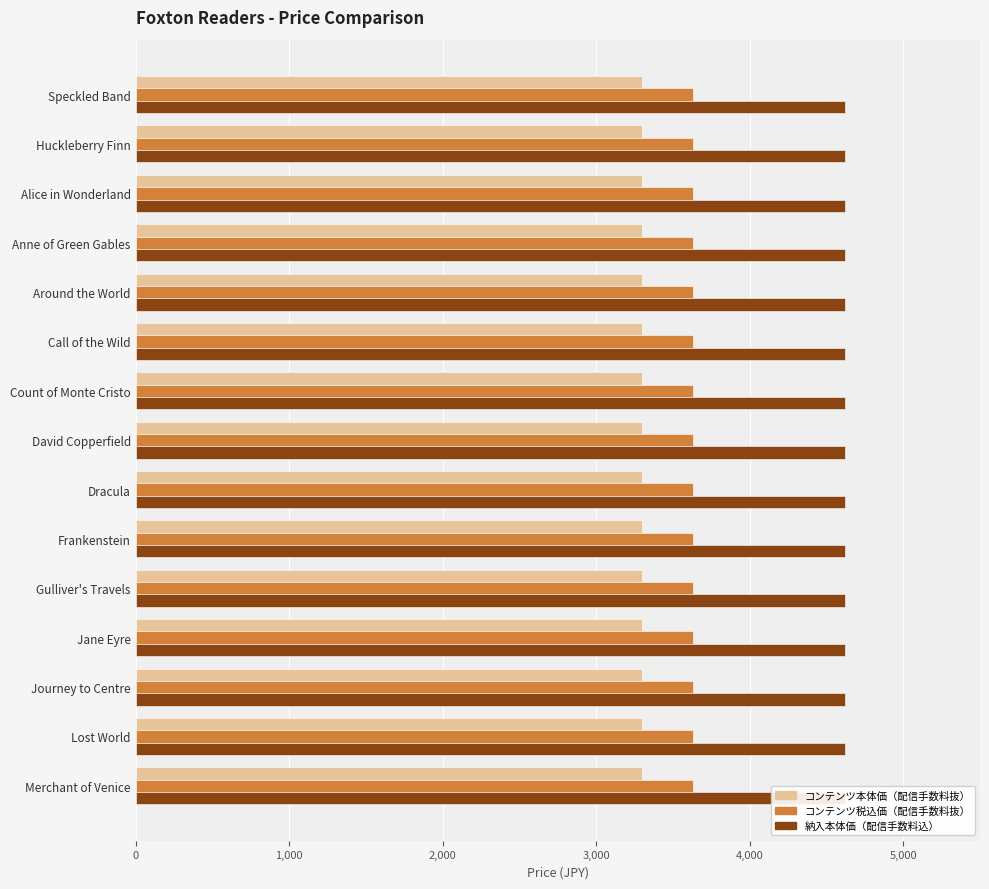

What value does the コンテンツ税込価（配信手数料抜） series have at Merchant of Venice?

3630